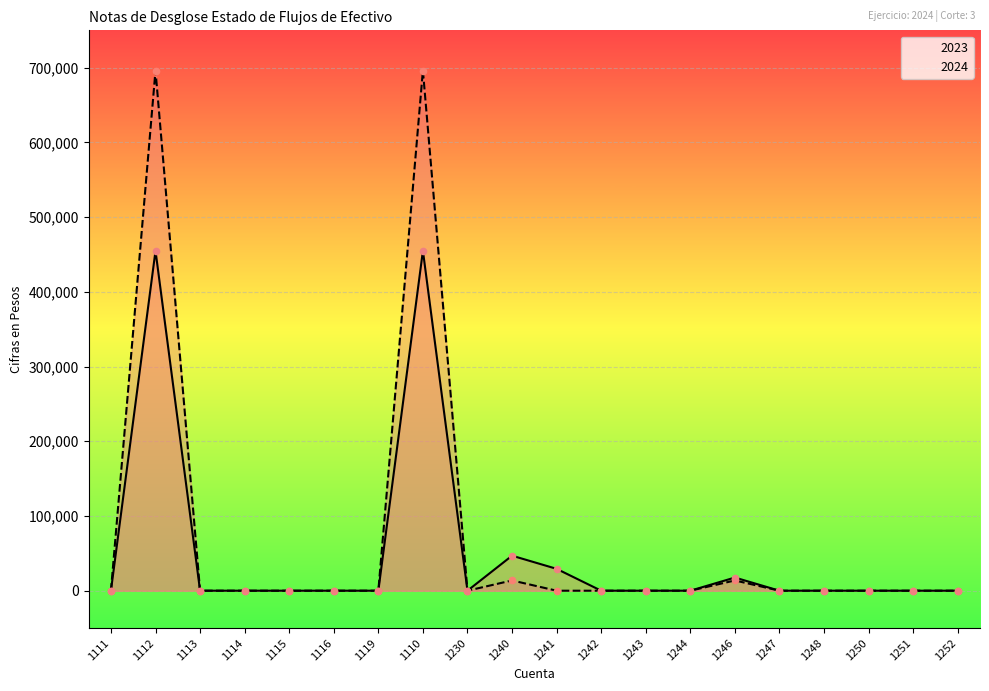

Which series reaches the maximum Y coordinate?

2024